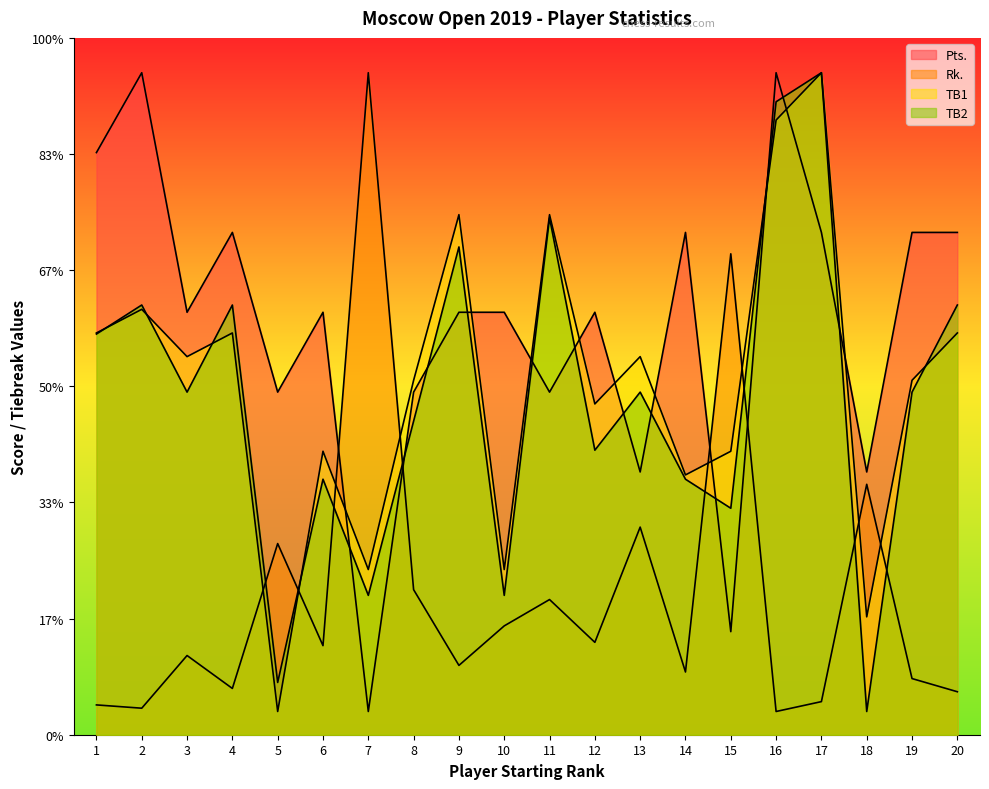

Which series has the widest spread of values?

Rk.